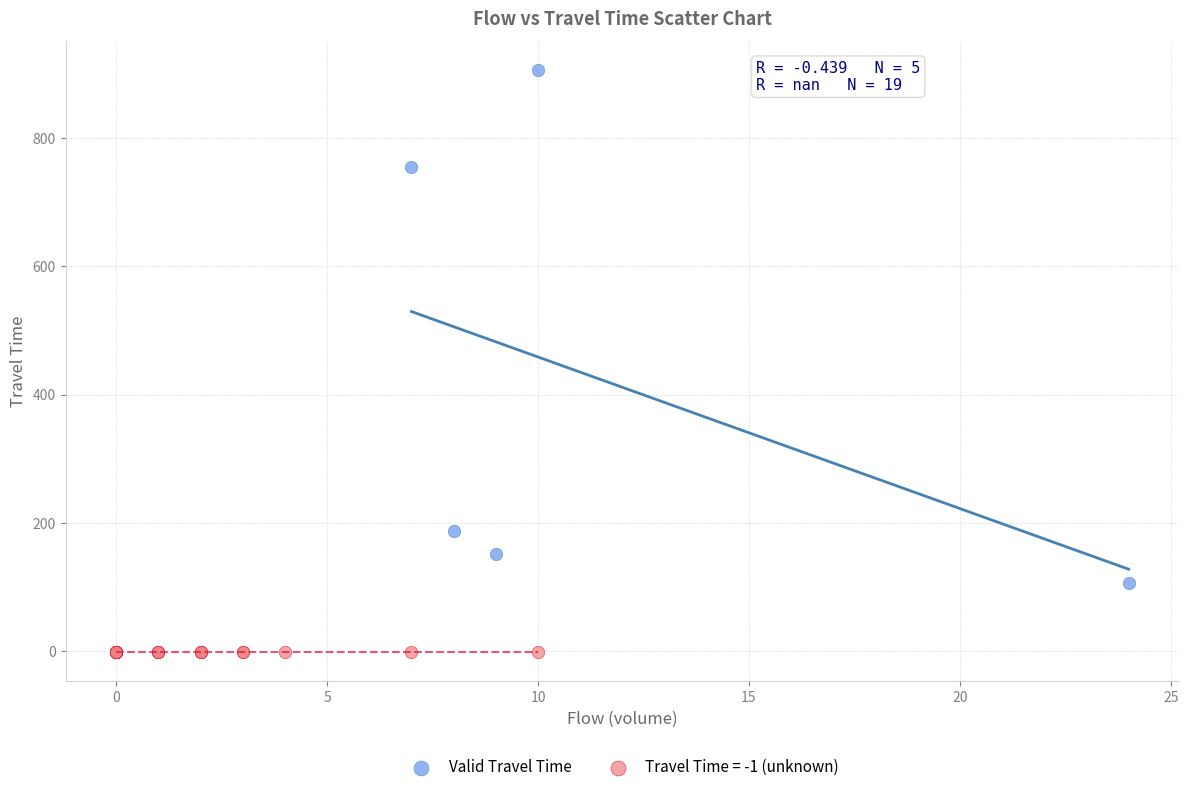

Which series reaches the maximum Y coordinate?

Valid Travel Time